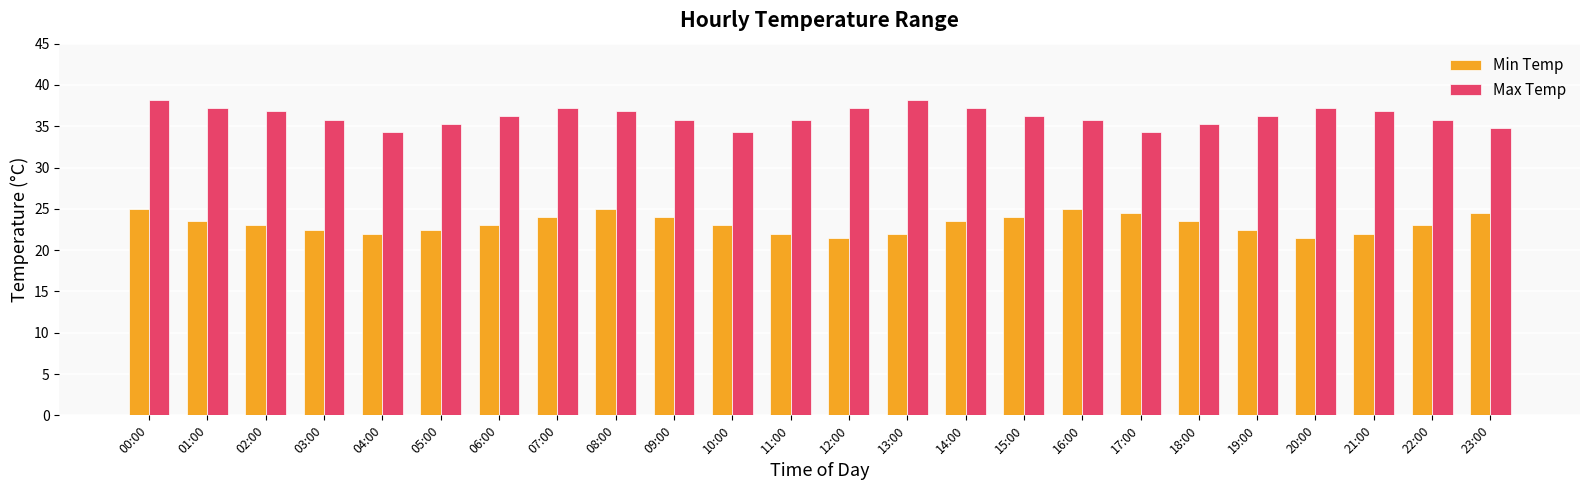

List the series in order of their peak value, highest first.

Max Temp, Min Temp